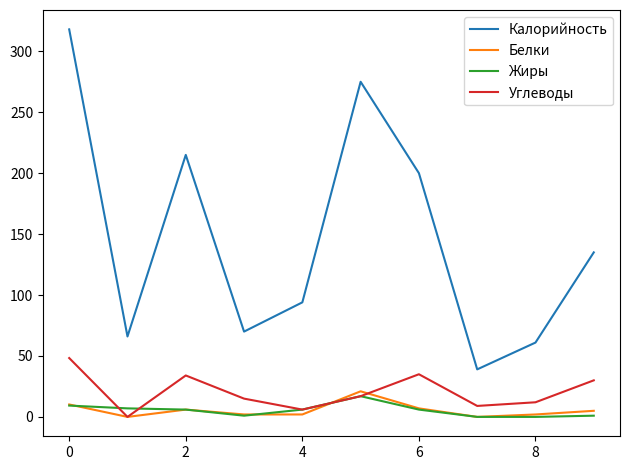

True or false: Калорийность and Углеводы cross at least once.

False